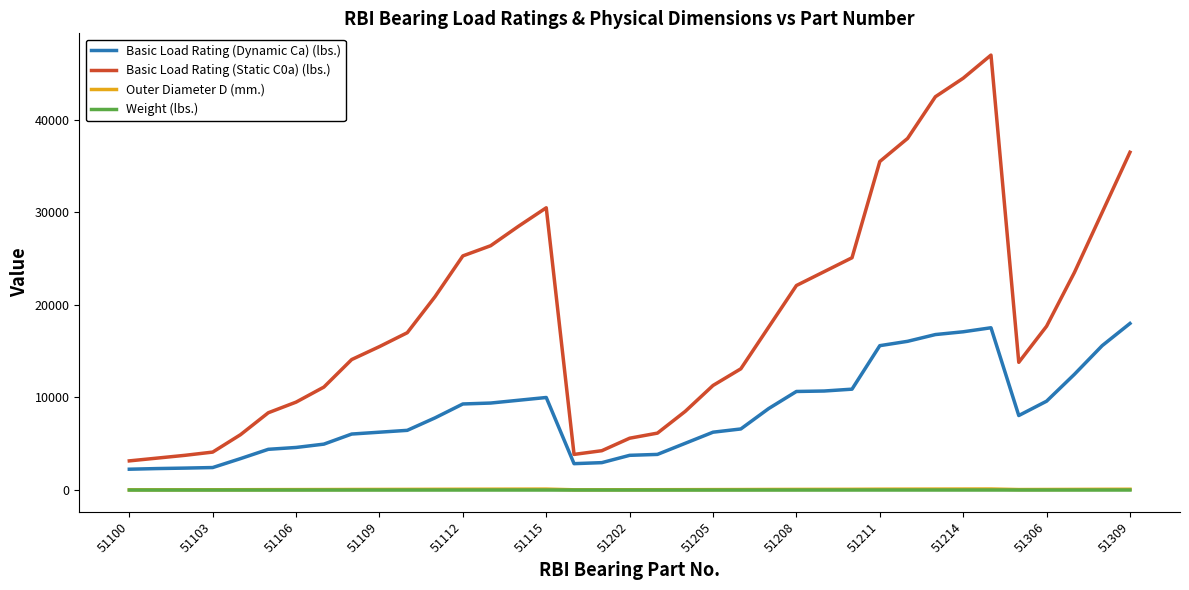

True or false: Outer Diameter D (mm.) and Weight (lbs.) intersect in this chart.

False